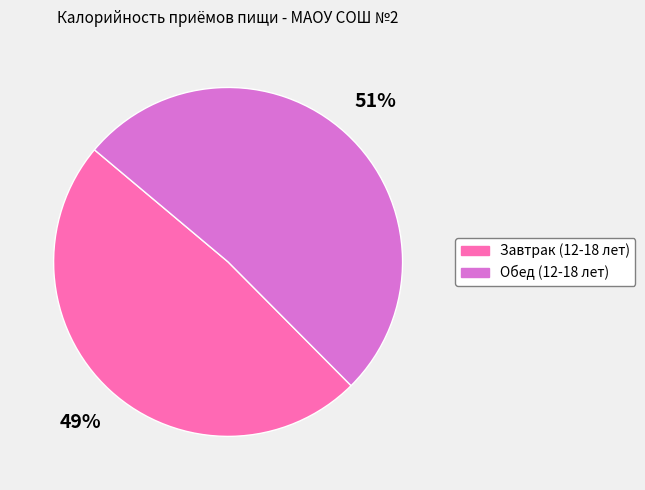

Does Обед (12-18 лет) represent more than half of the total?

Yes